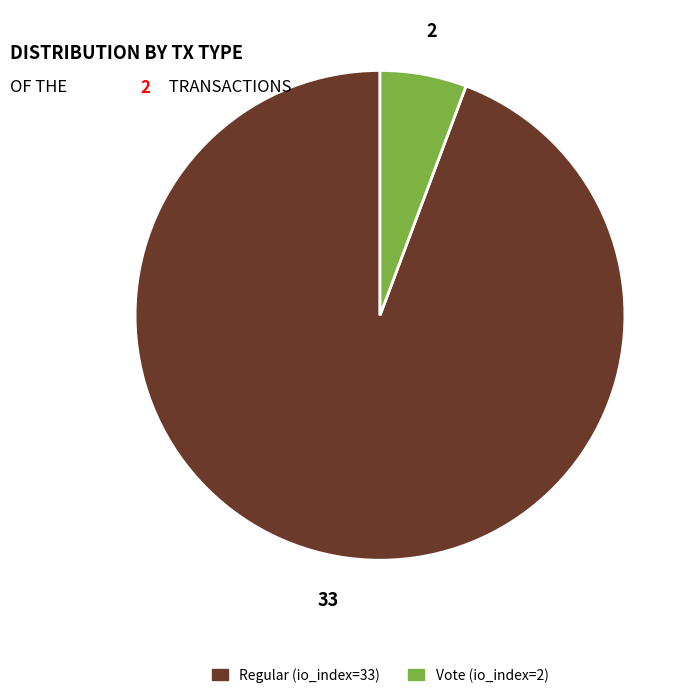

Approximately how many times larger is the value at Regular (io_index=33) compared to Vote (io_index=2)?

16.5